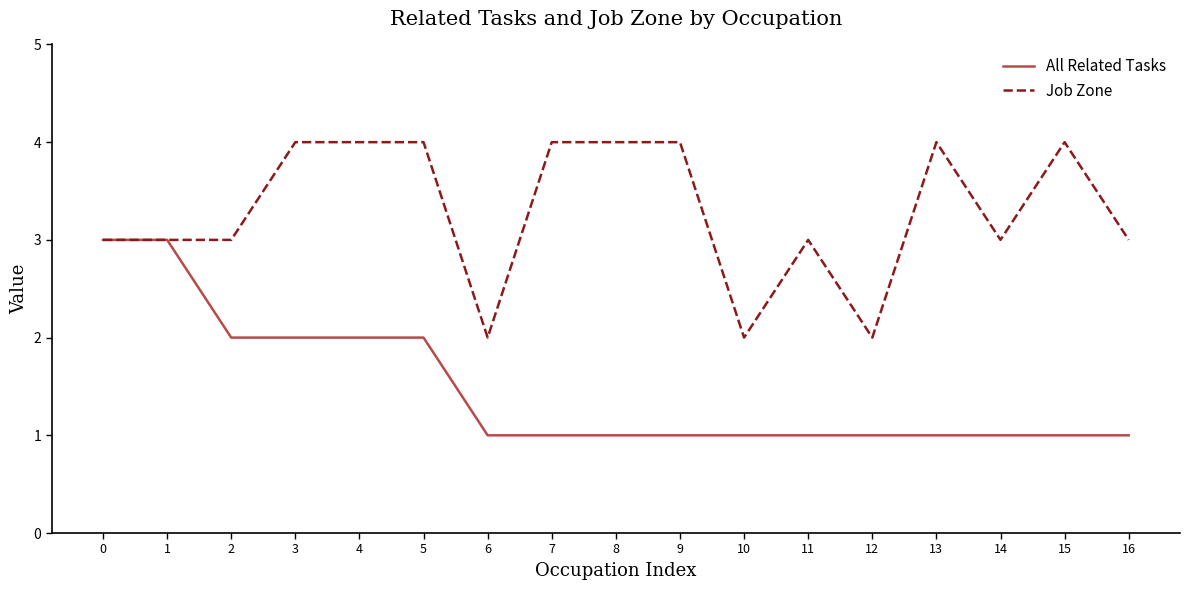

Rank the series at 11 from highest to lowest value.

Job Zone, All Related Tasks